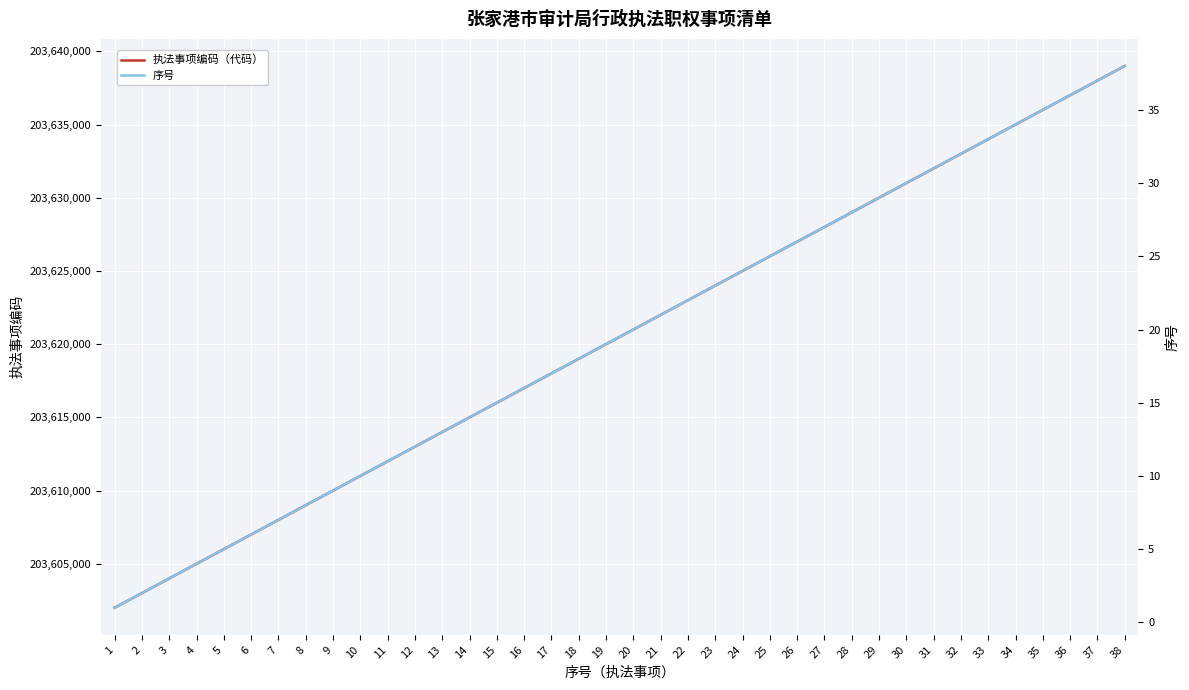

At 37, list the series in order from largest to smallest.

执法事项编码（代码）, 序号